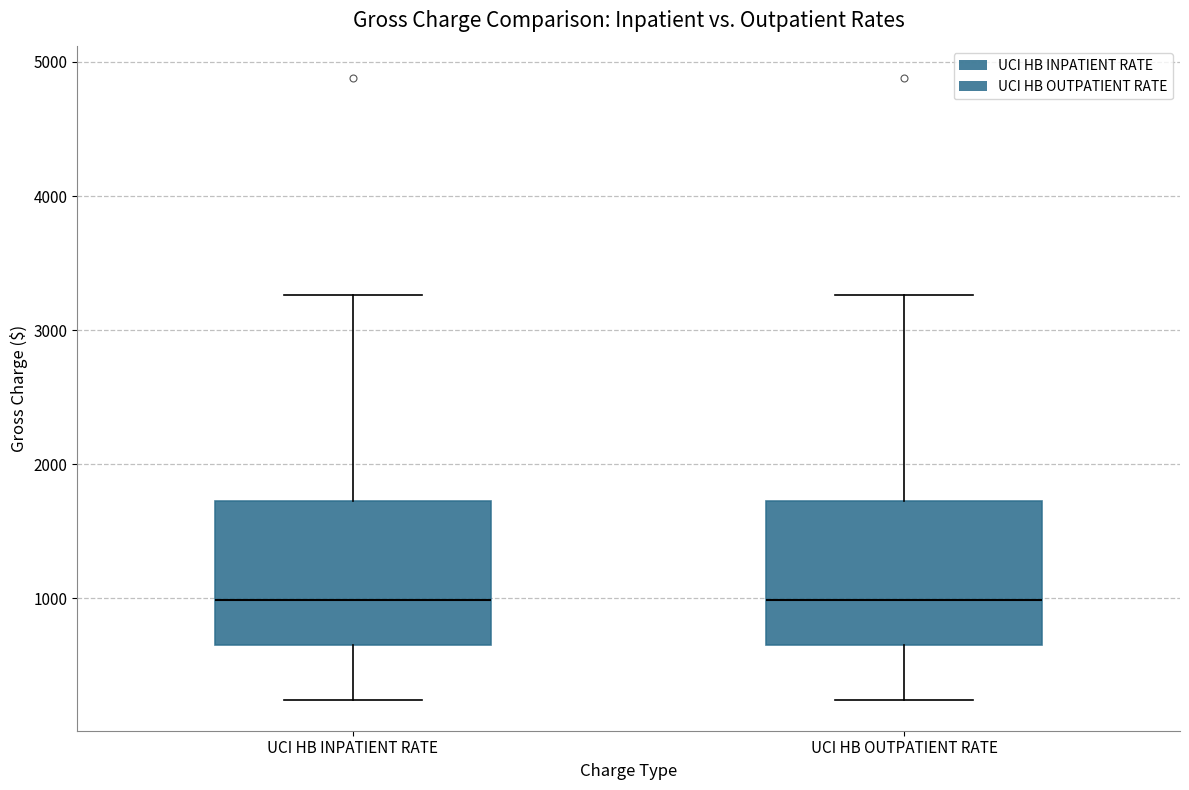

Reading left to right, transcribe this box plot: for each box, give where its median line is, the range the box spans, and where its two whiskers end, as read against the y-axis. The values are not printed on the chart, so give them approximately, as read against the axis.

UCI HB INPATIENT RATE: median 1000, box 700 to 1700, whiskers 200 to 3300
UCI HB OUTPATIENT RATE: median 1000, box 700 to 1700, whiskers 200 to 3300